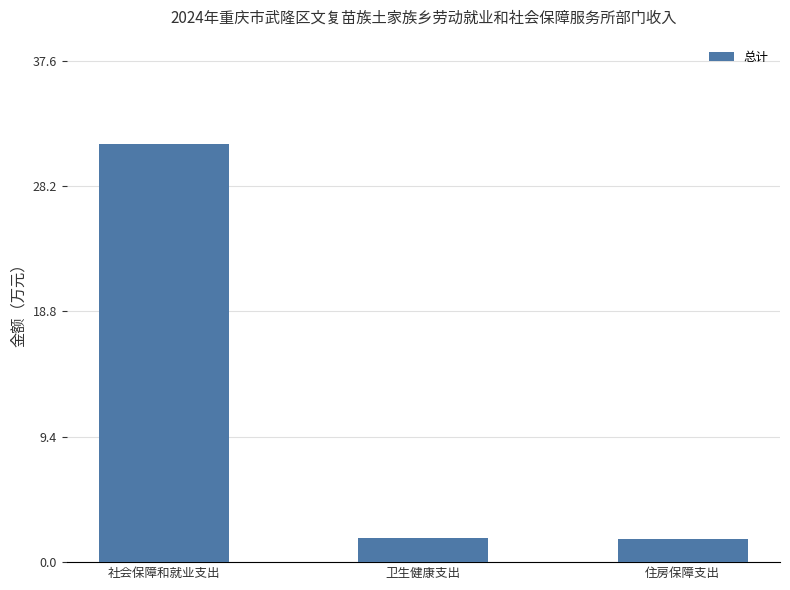

What position from the left is 社会保障和就业支出?

1